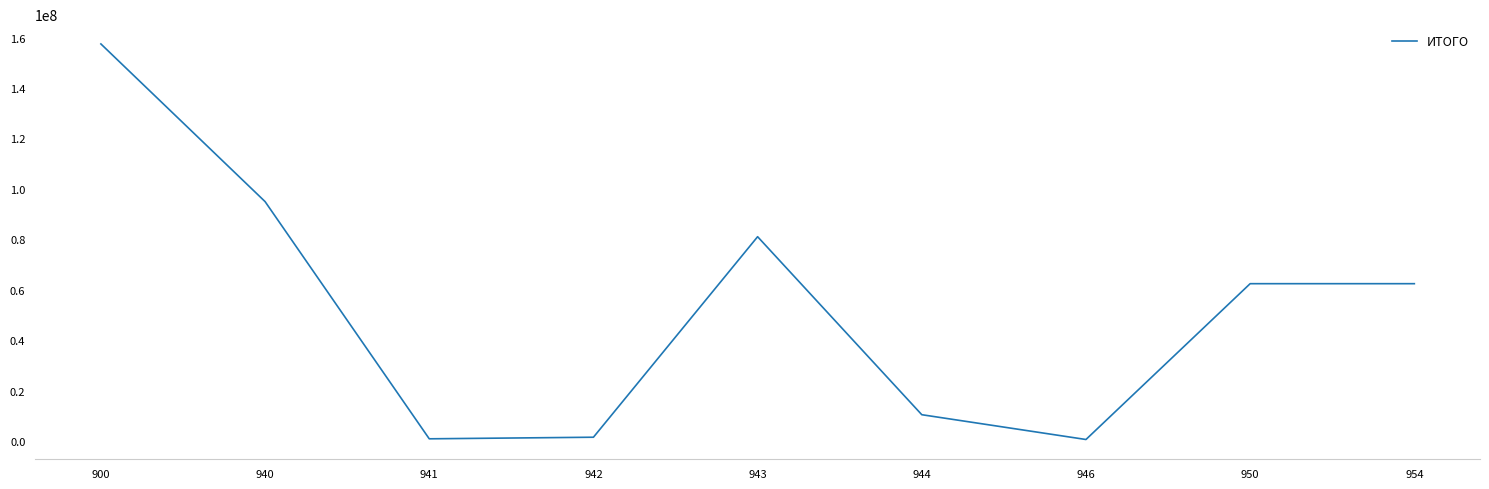

What is the approximate value at 944?

10551000.0